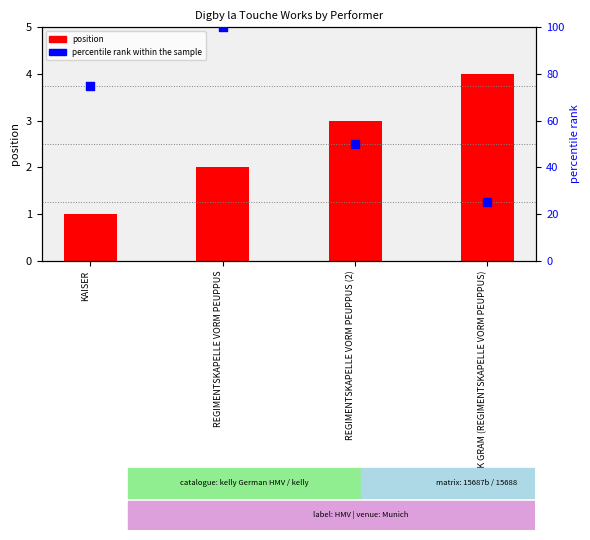

What is the total value across all series at KAISER?

76